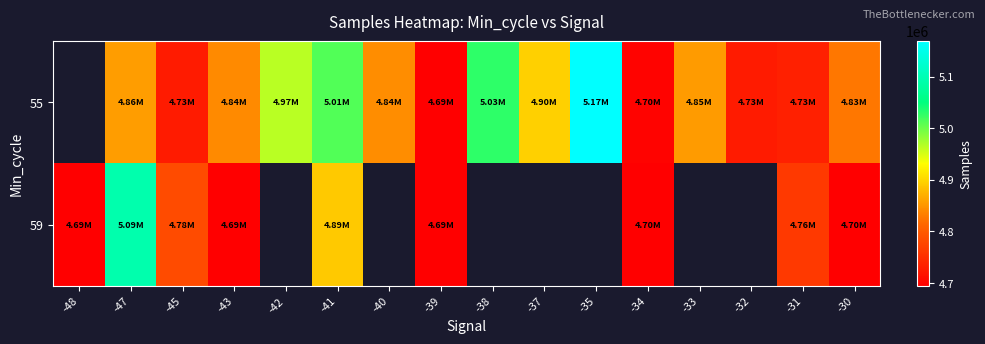

The 55 series shows 4843951.0 at -40. True or false?

True